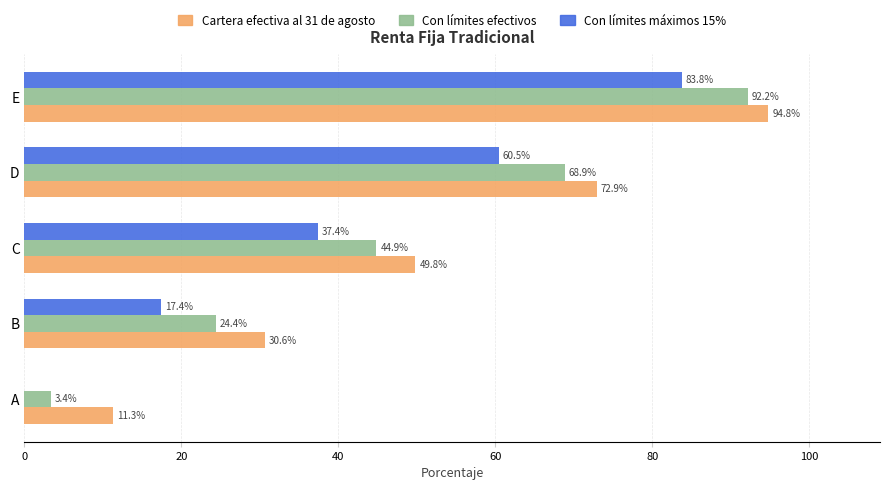

Which label corresponds to the largest value in the chart?

E